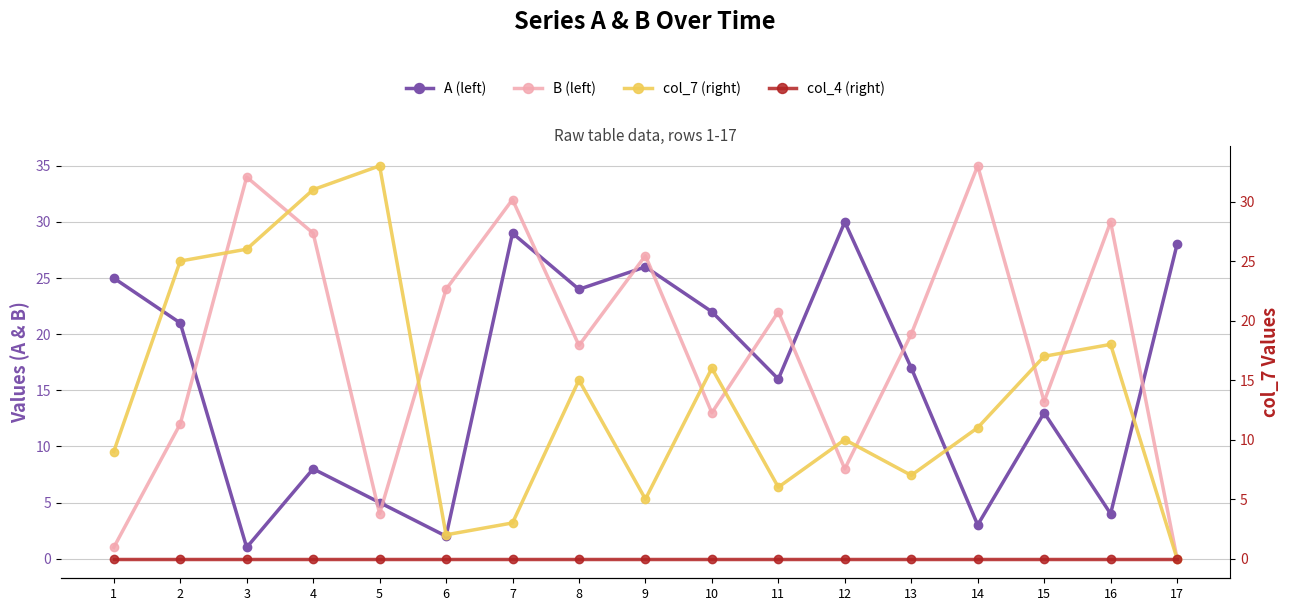

What is the spread (max minus min) of values at 16?

30